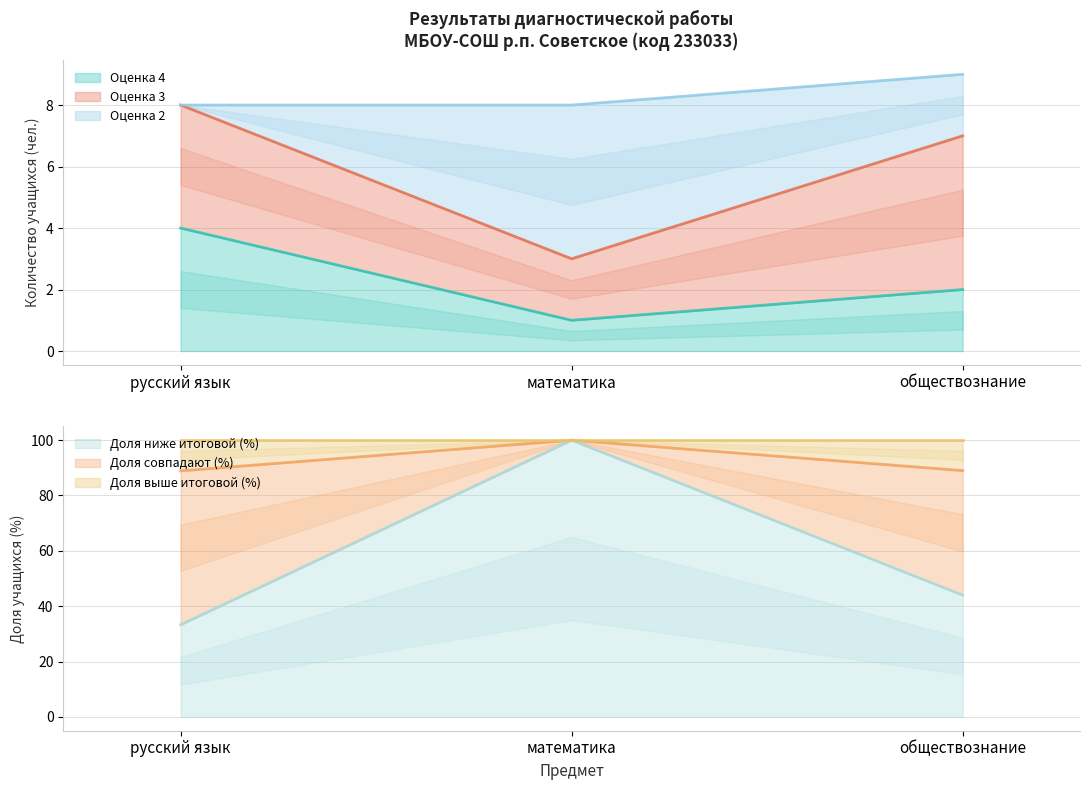

At which label is Доля совпадают (%) closest to 5?

математика